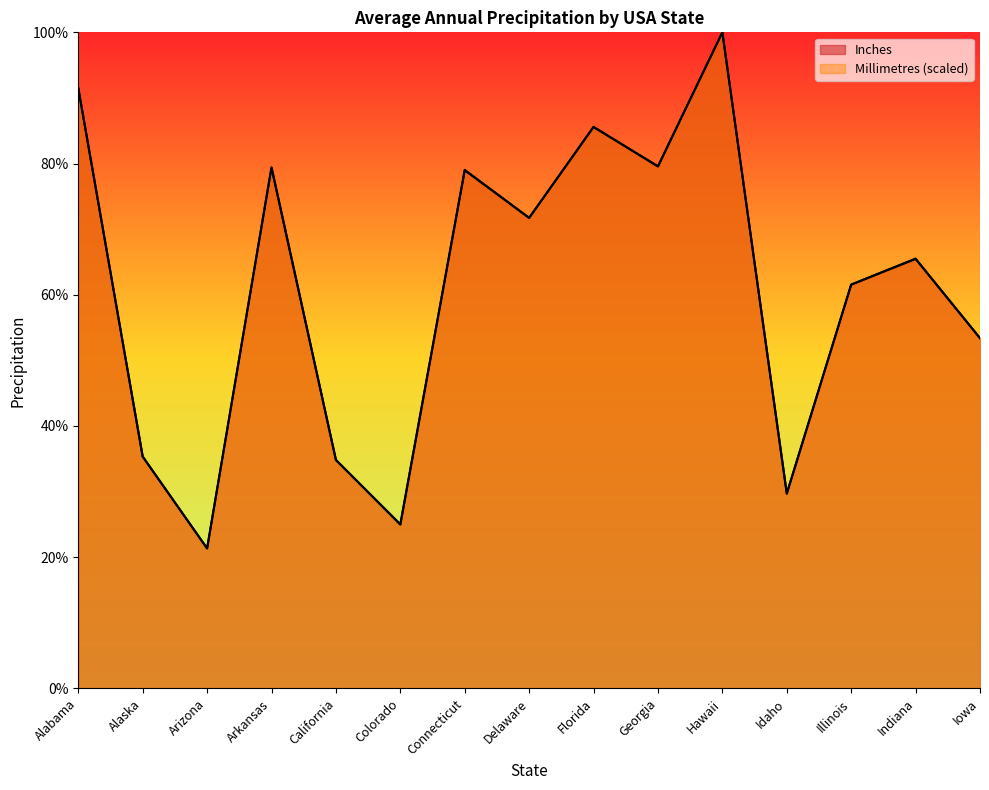

True or false: Inches has more than 2 points higher than both neighbors.

True